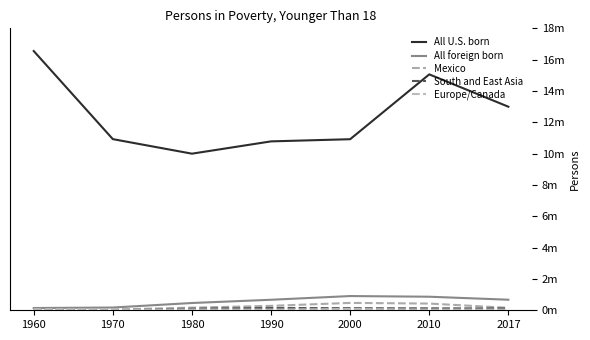

Does the chart display data point markers on the line(s)?

No